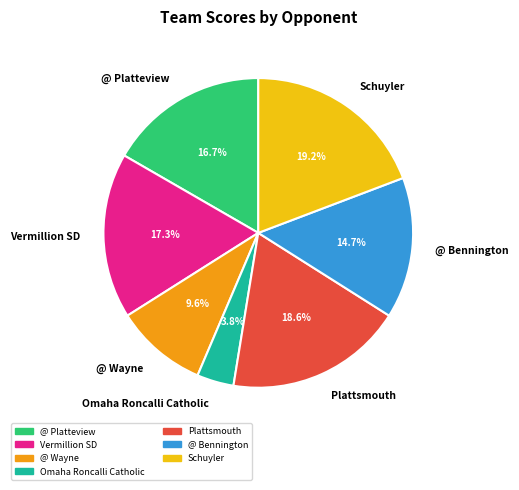

Which has a higher value, @ Wayne or @ Bennington?

@ Bennington